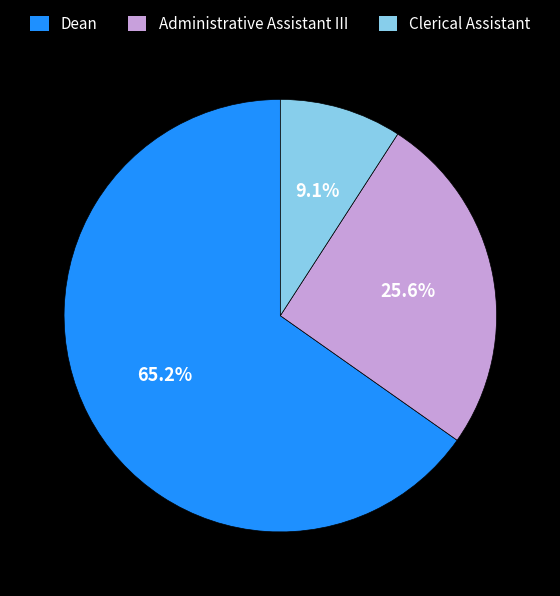

To the nearest percent, what percentage of the pie is Clerical Assistant?

9%